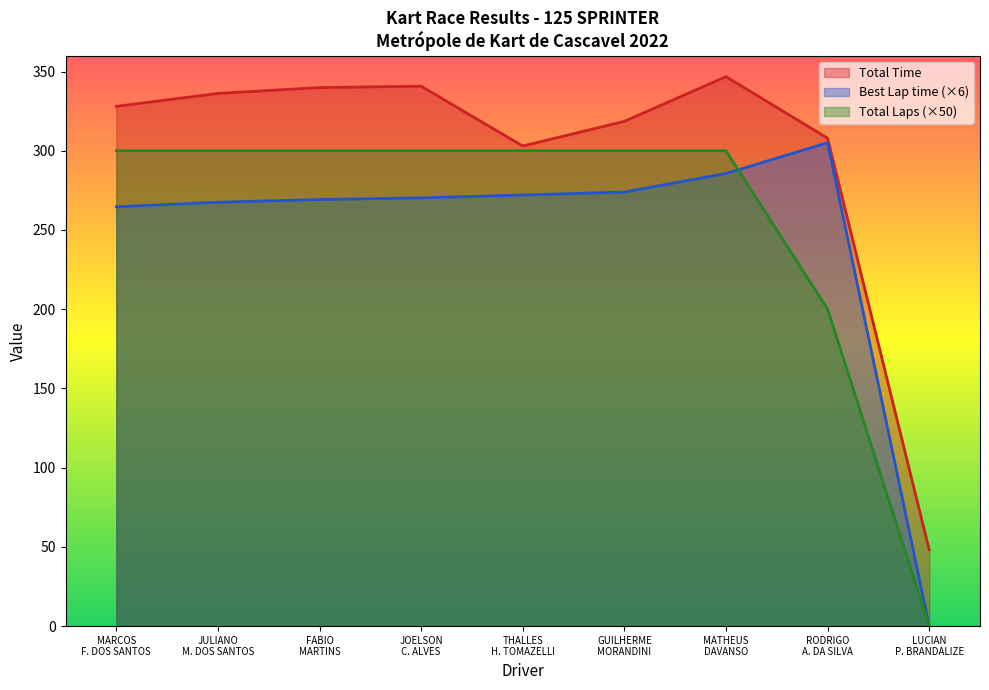

What is the spread (max minus min) of values at FABIO MARTINS?

70.7